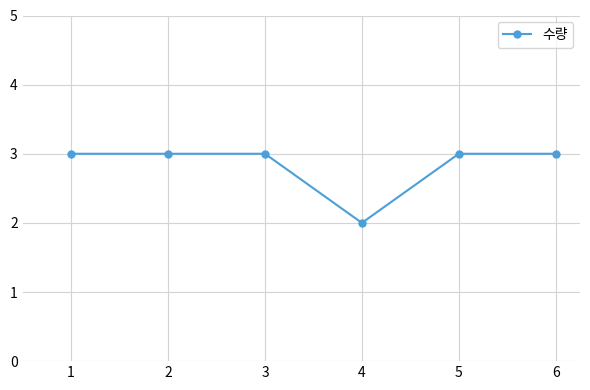

What is the value of the 3rd point from the left?

3